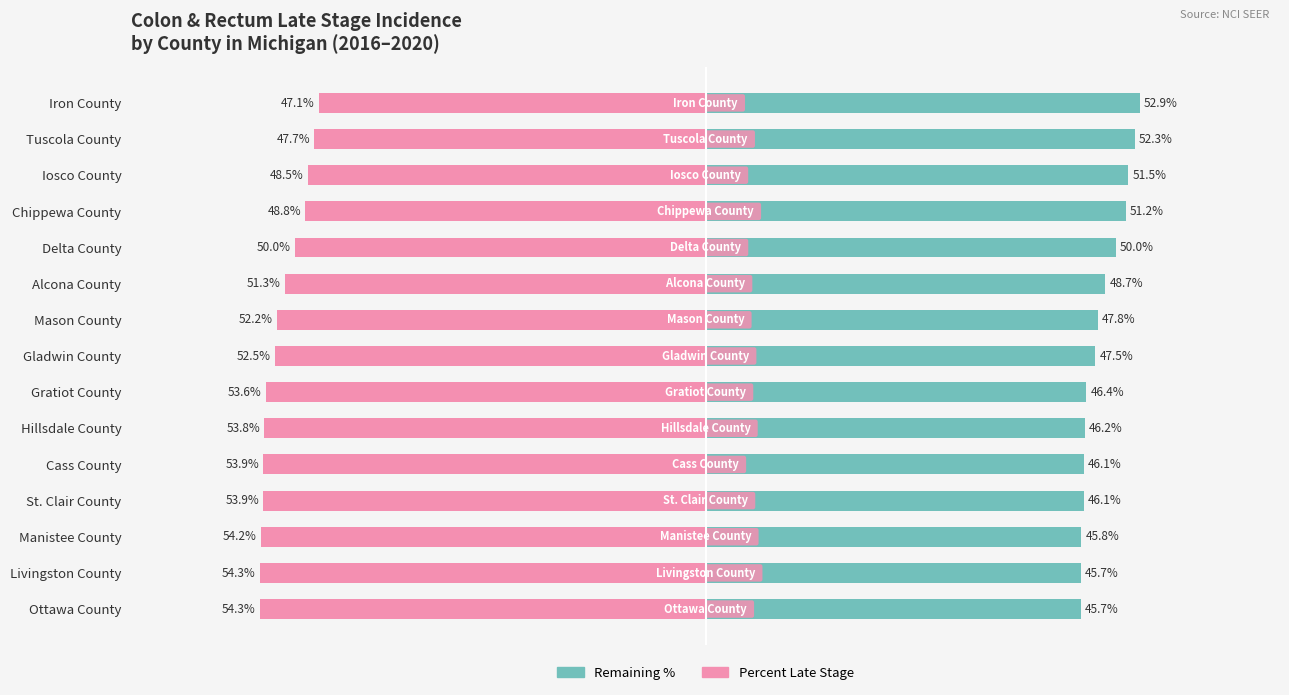

What are all the series names shown in the legend?

Remaining %, Percent Late Stage